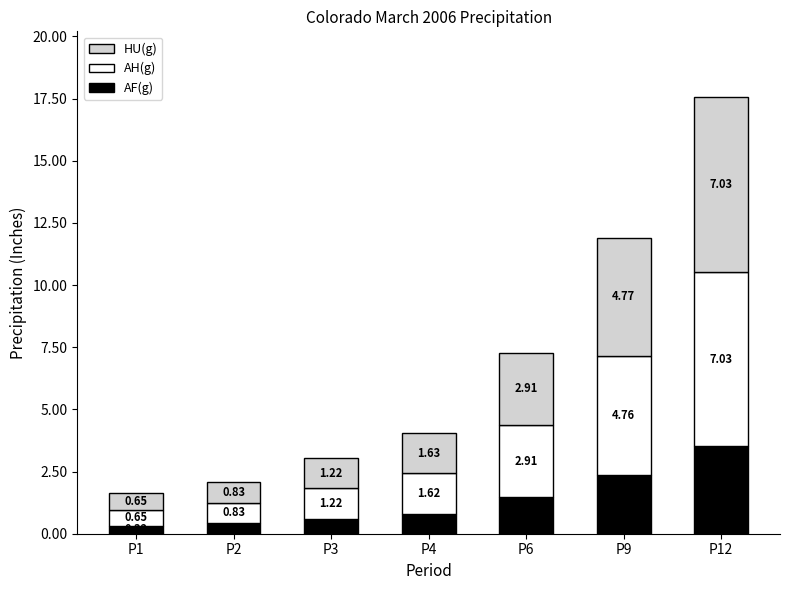

What is the sum of the AF(g) values at P9 and P3?

3.0